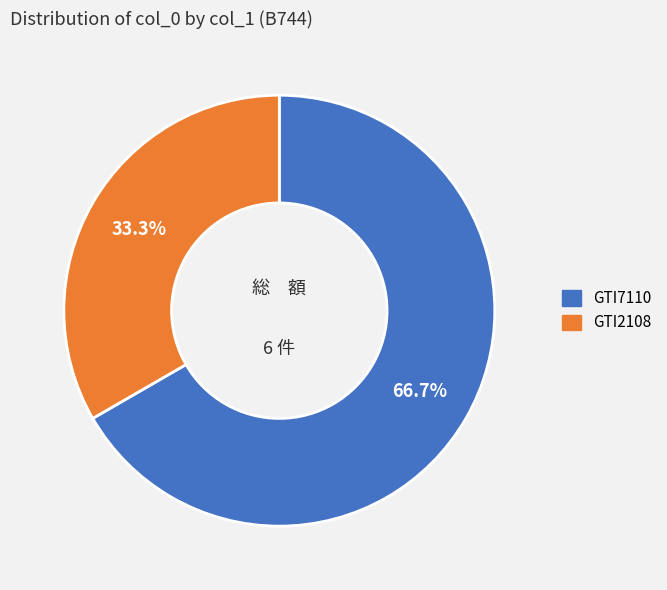

To the nearest percent, what is the combined percentage of GTI2108 and GTI7110?

100%